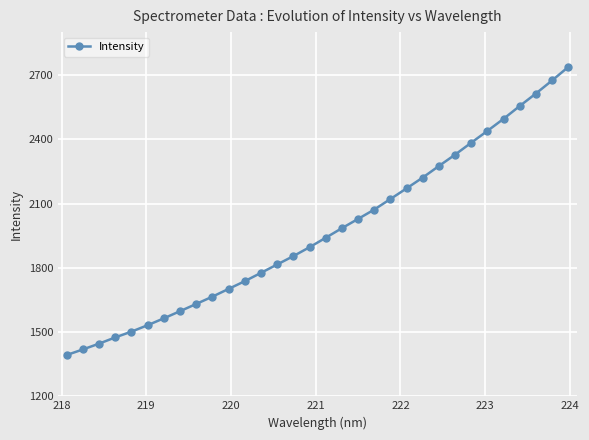

How many lines are shown in the chart?

1